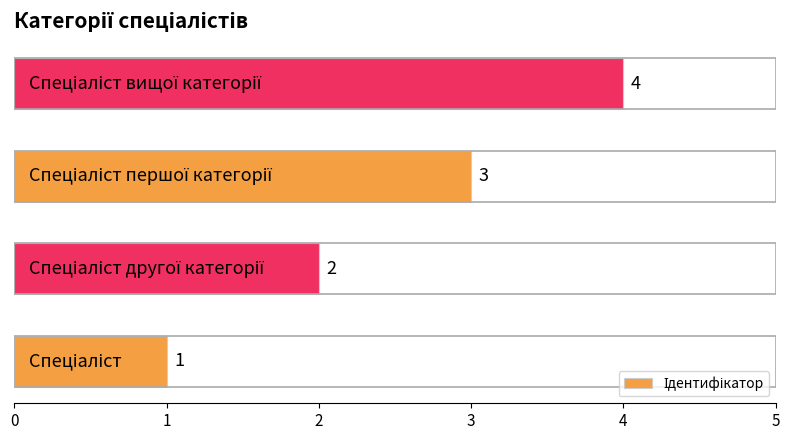

What is the maximum value shown in the chart?

4